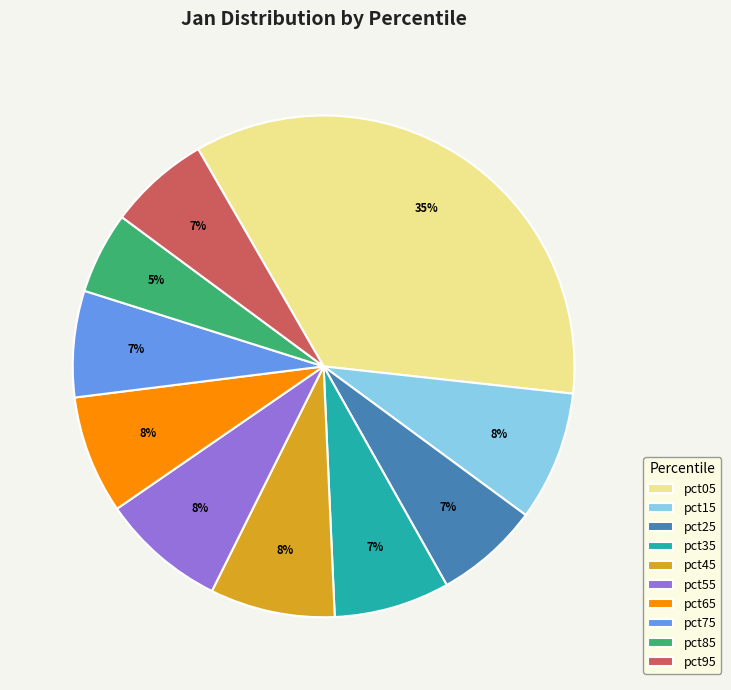

True or false: pct95 accounts for 1% of the total.

False